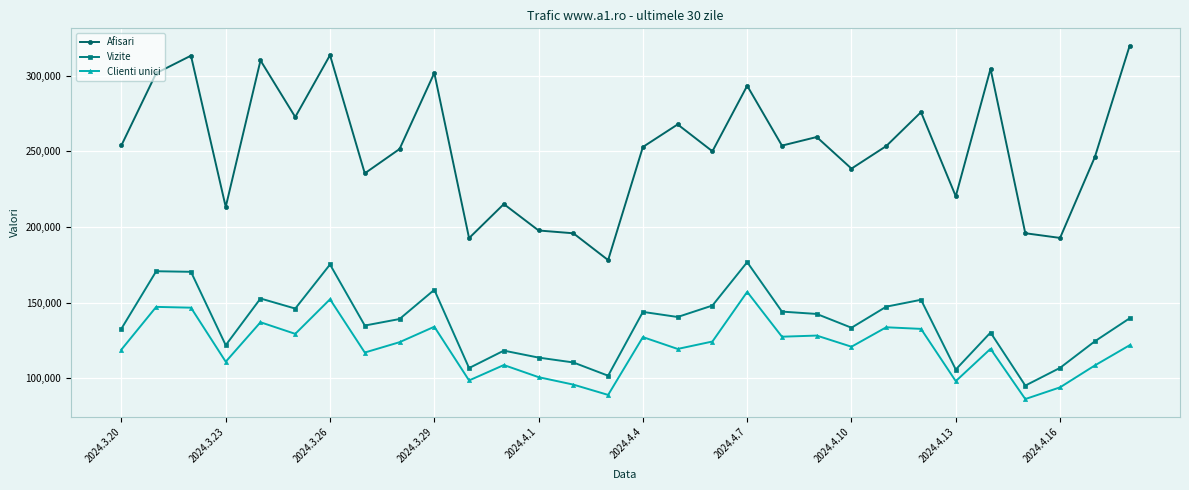

True or false: Vizite has more than 0 points higher than both neighbors.

True